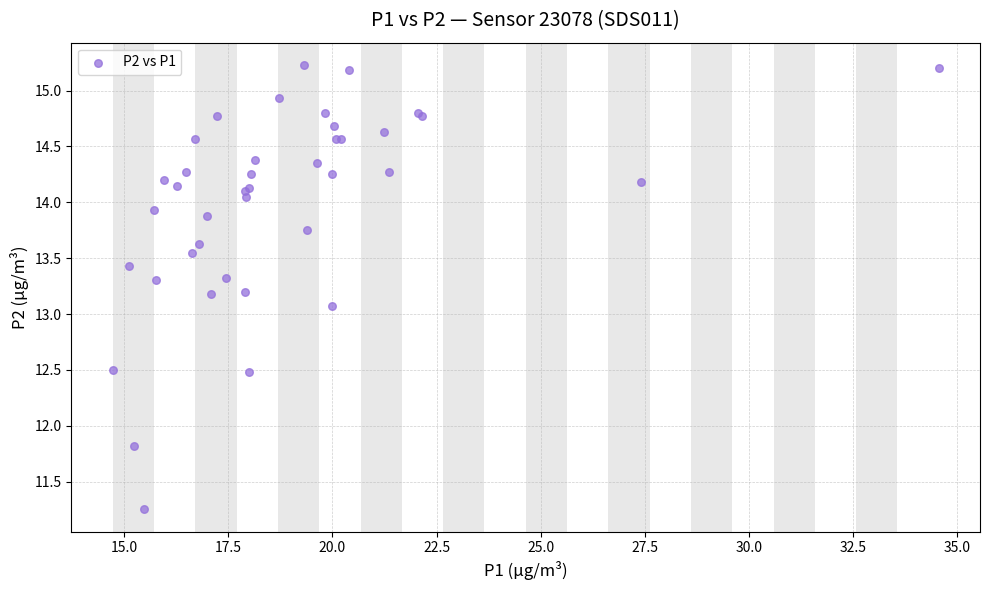

What Y value in the scatter plot is closest to 13?

13.1